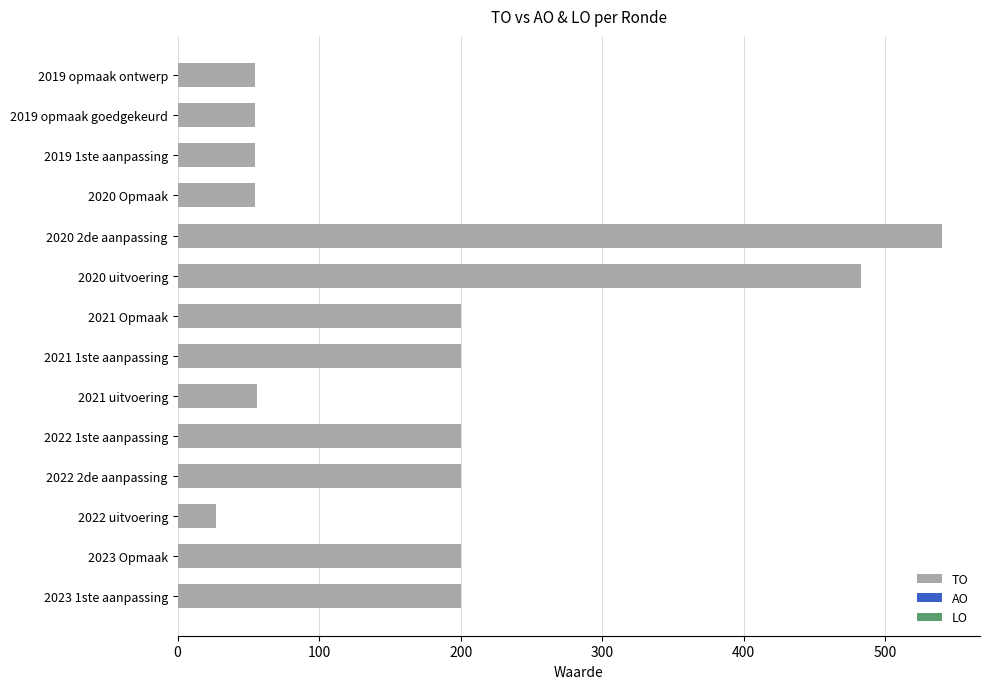

What is the difference between the second highest and second lowest values?

428